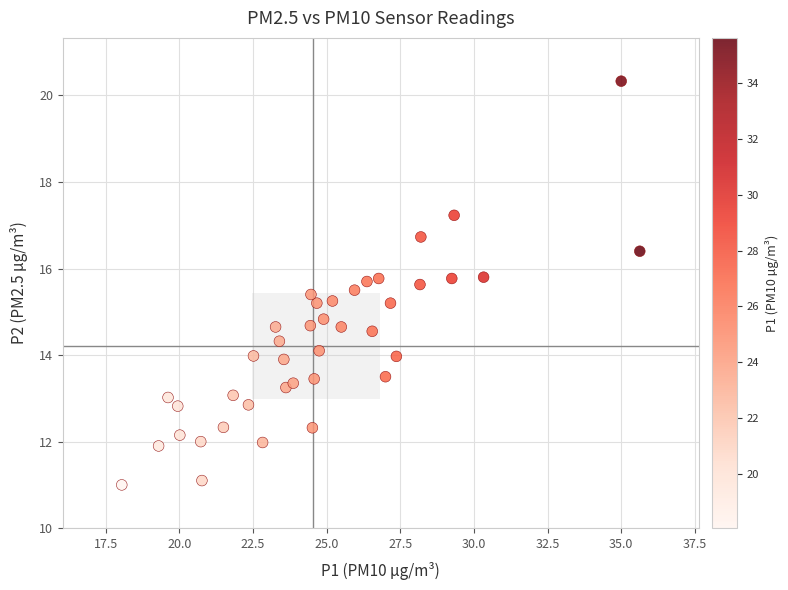

What is the range of Y values (max minus min)?

9.3